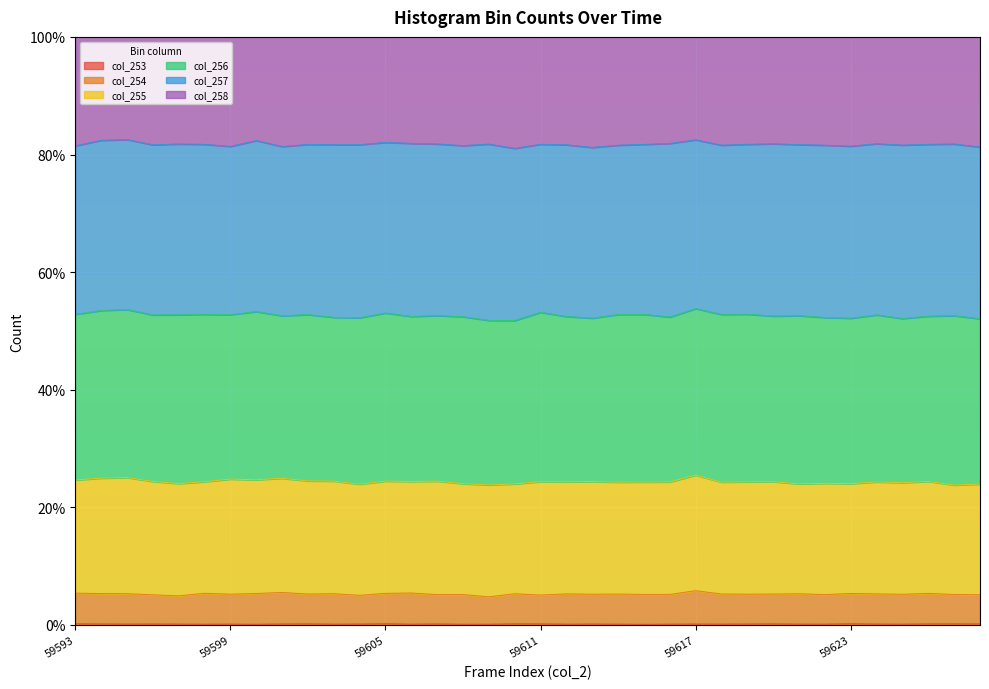

Is the value of col_258 at 59608 greater than the value of col_253 at 59603?

Yes